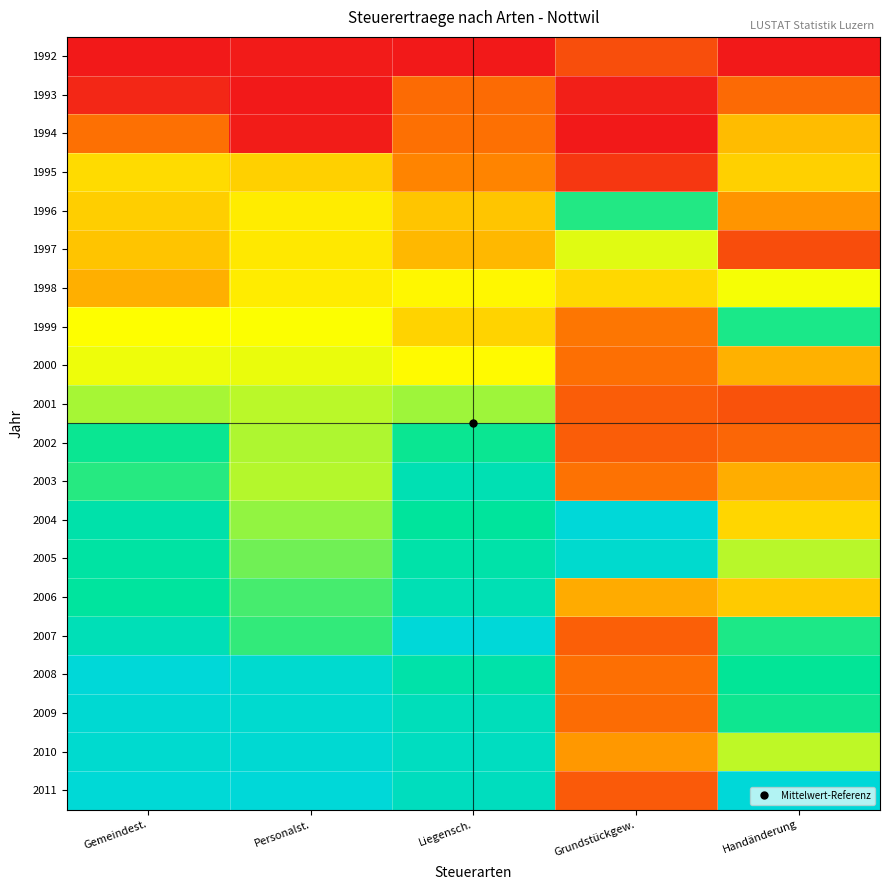

Which label corresponds to the largest value in the chart?

Grundstückgew.